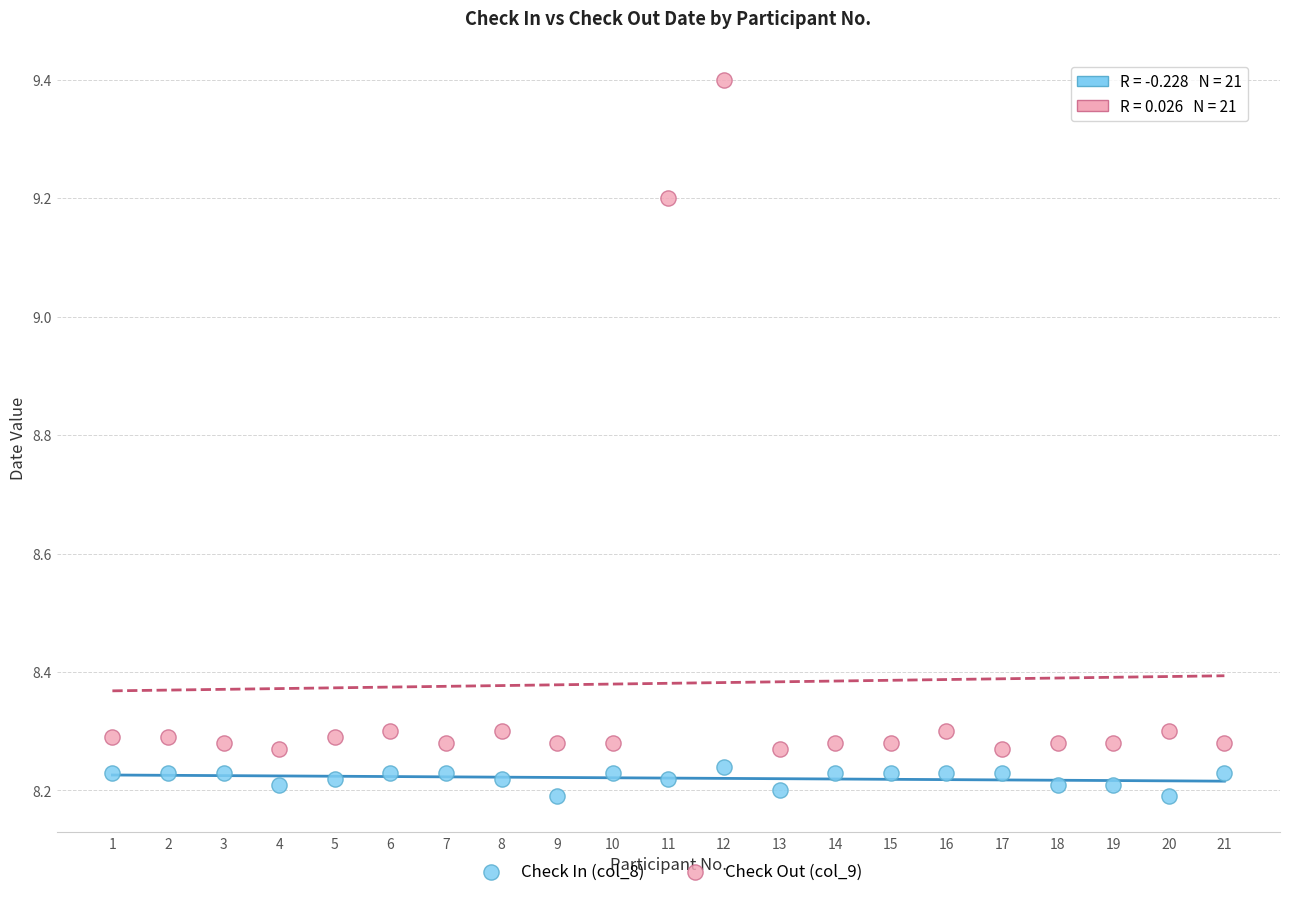

Across all data points, what is the range of Y values (max minus min)?

1.2